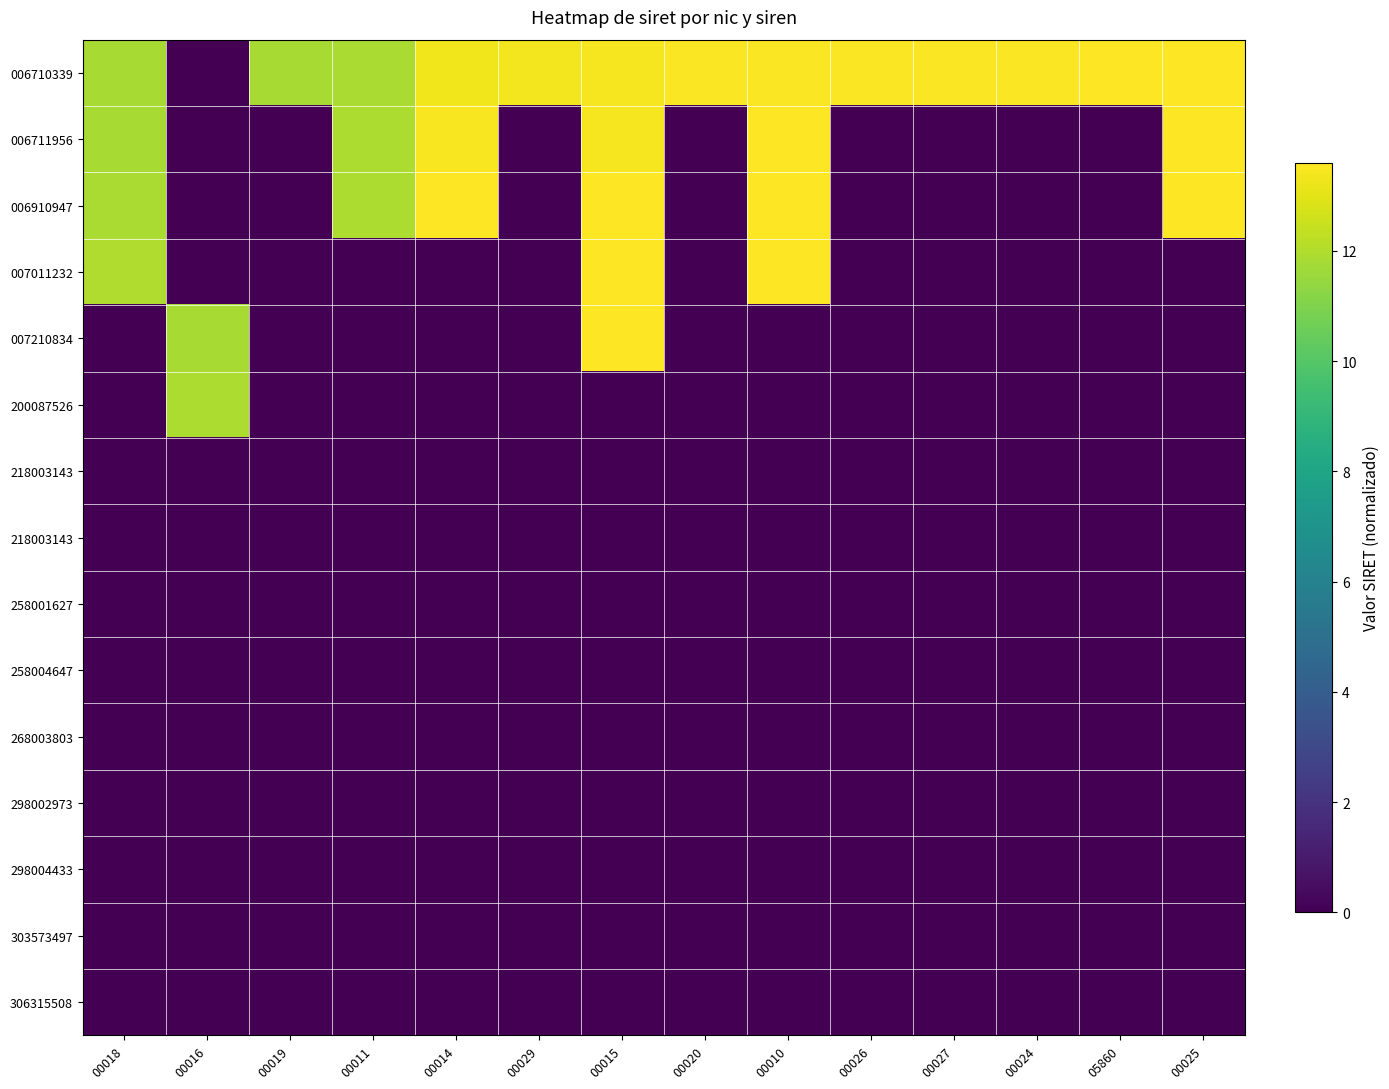

What is the total value across all series at 00015?

67.6